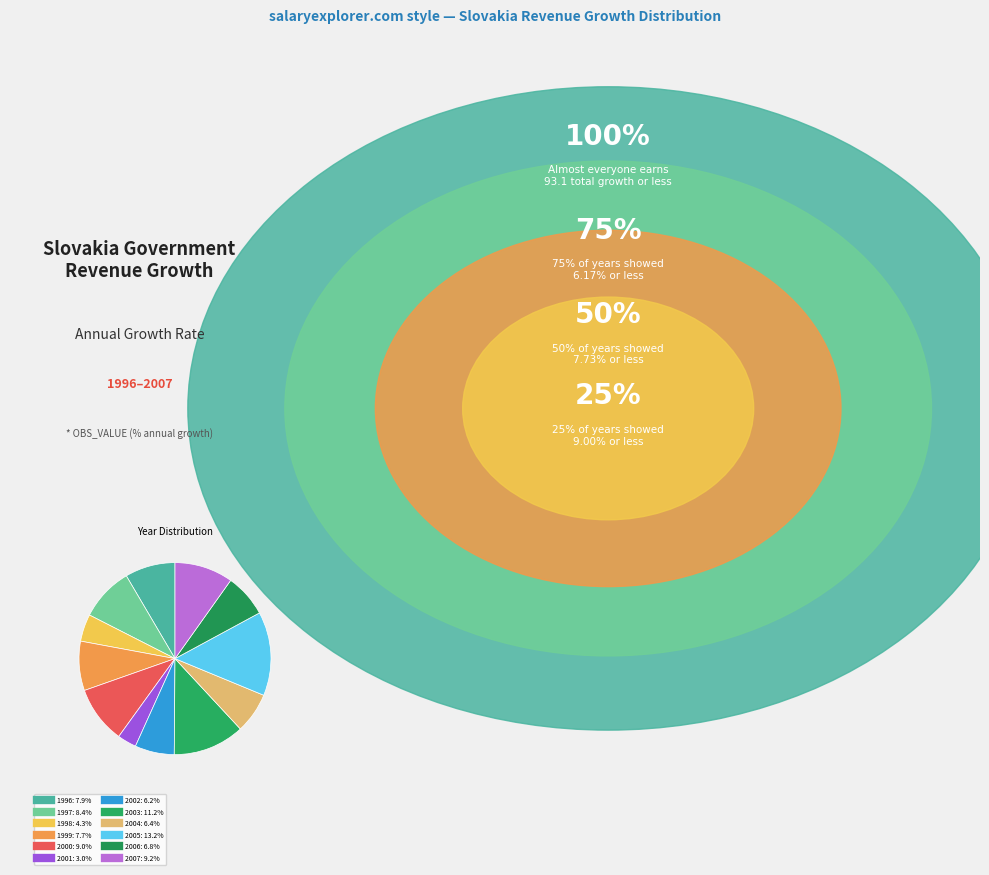

What is the change in value from 1999 to 2001?

-4.7